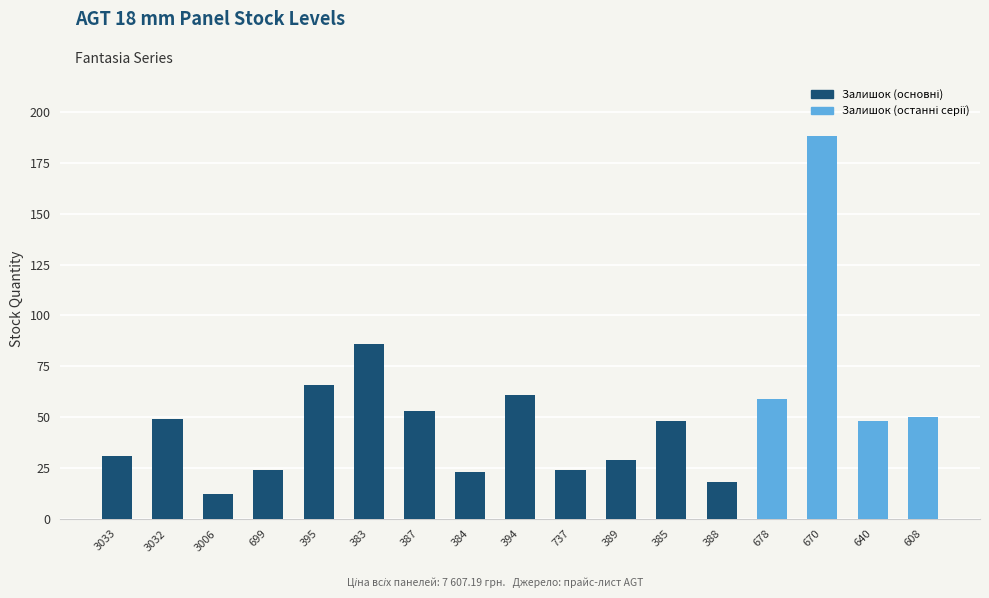

Reading left to right, what are all the values shown in this chart?

3033=31	3032=49	3006=12	699=24	395=66	383=86	387=53	384=23	394=61	737=24	389=29	385=48	388=18	678=59	670=188	640=48	608=50